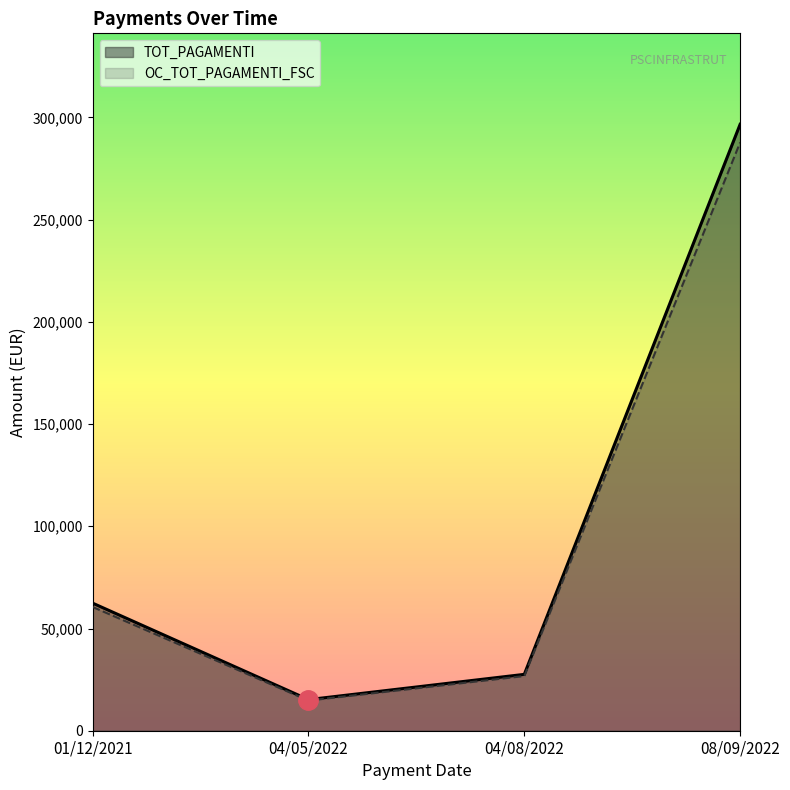

Which category has the lowest value across all series?

04/05/2022